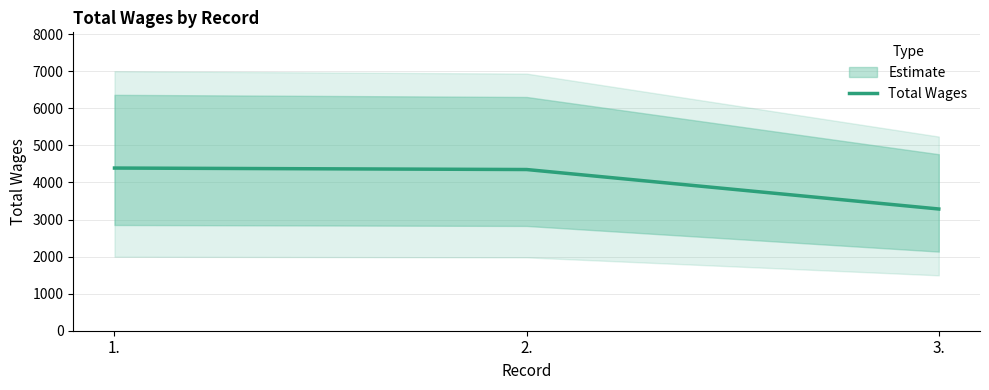

Reading left to right, transcribe all the data shown in this chart.

1.=4390	2.=4350	3.=3285